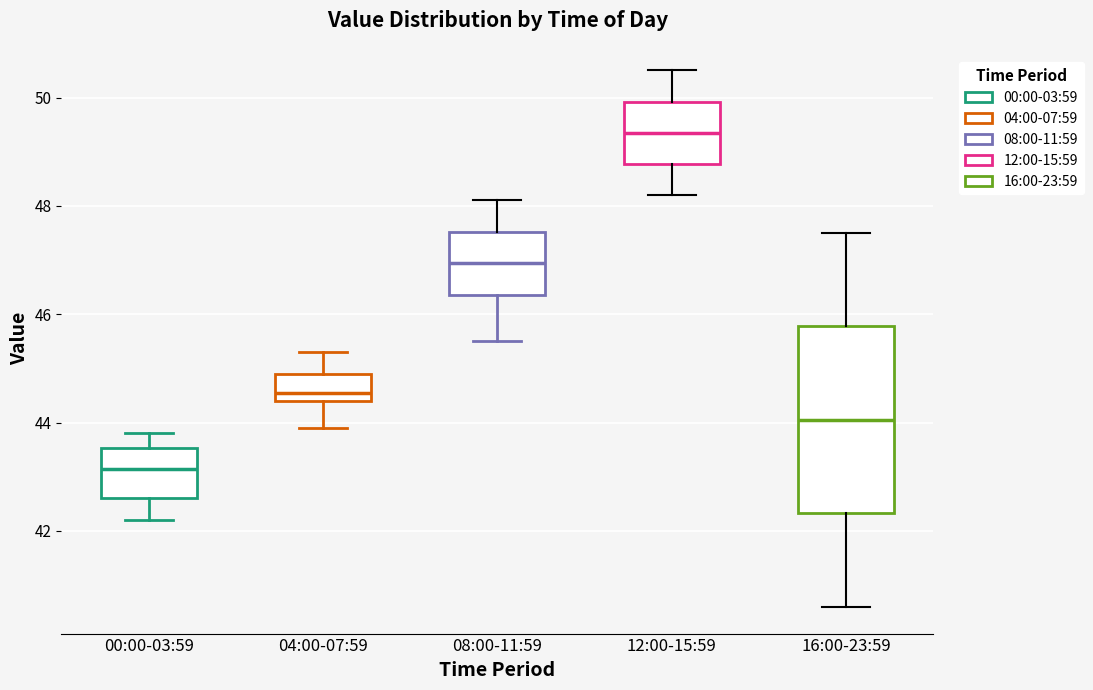

Comparing the boxes themselves (not the whiskers), which one is the tallest?

16:00-23:59